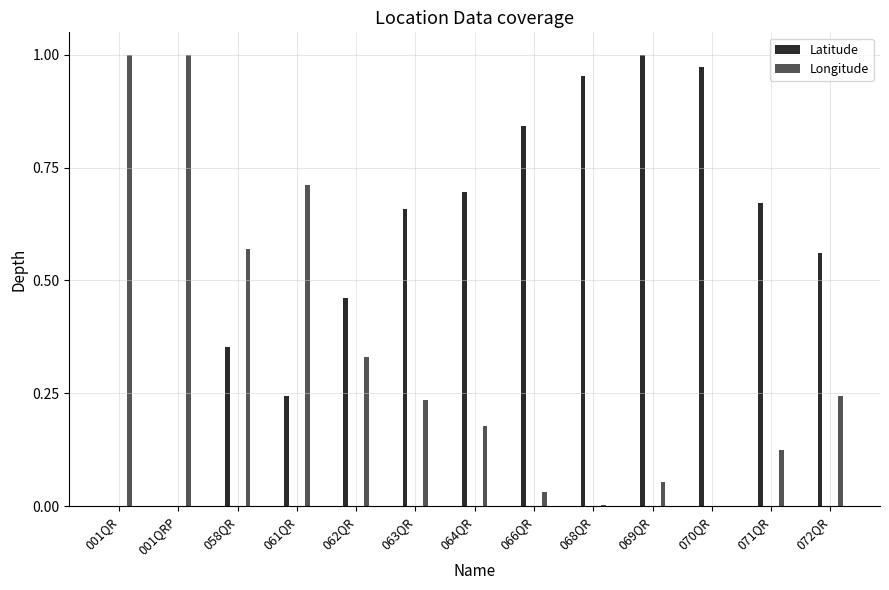

What position from the left is 069QR?

10